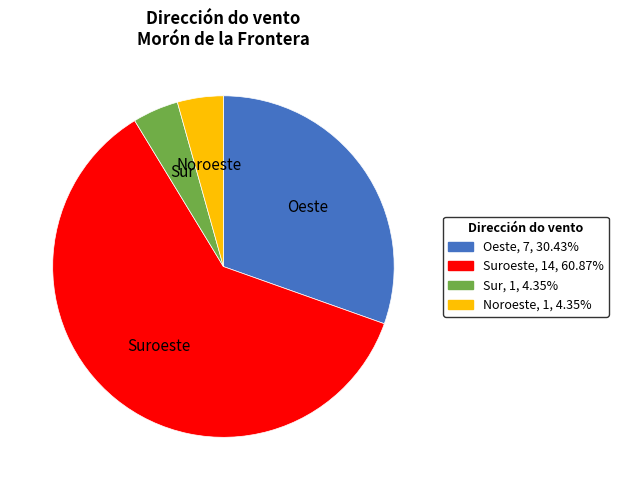

How many slices are in this pie chart?

4